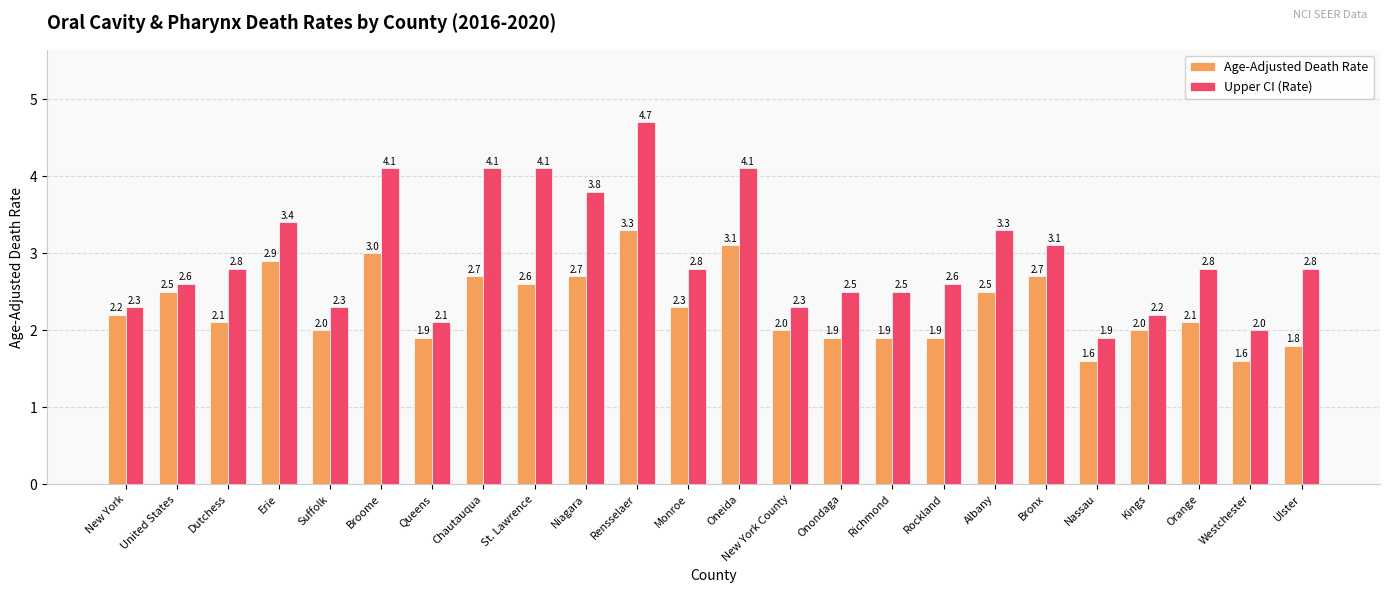

What is the sum of all Upper CI (Rate) values?

71.2